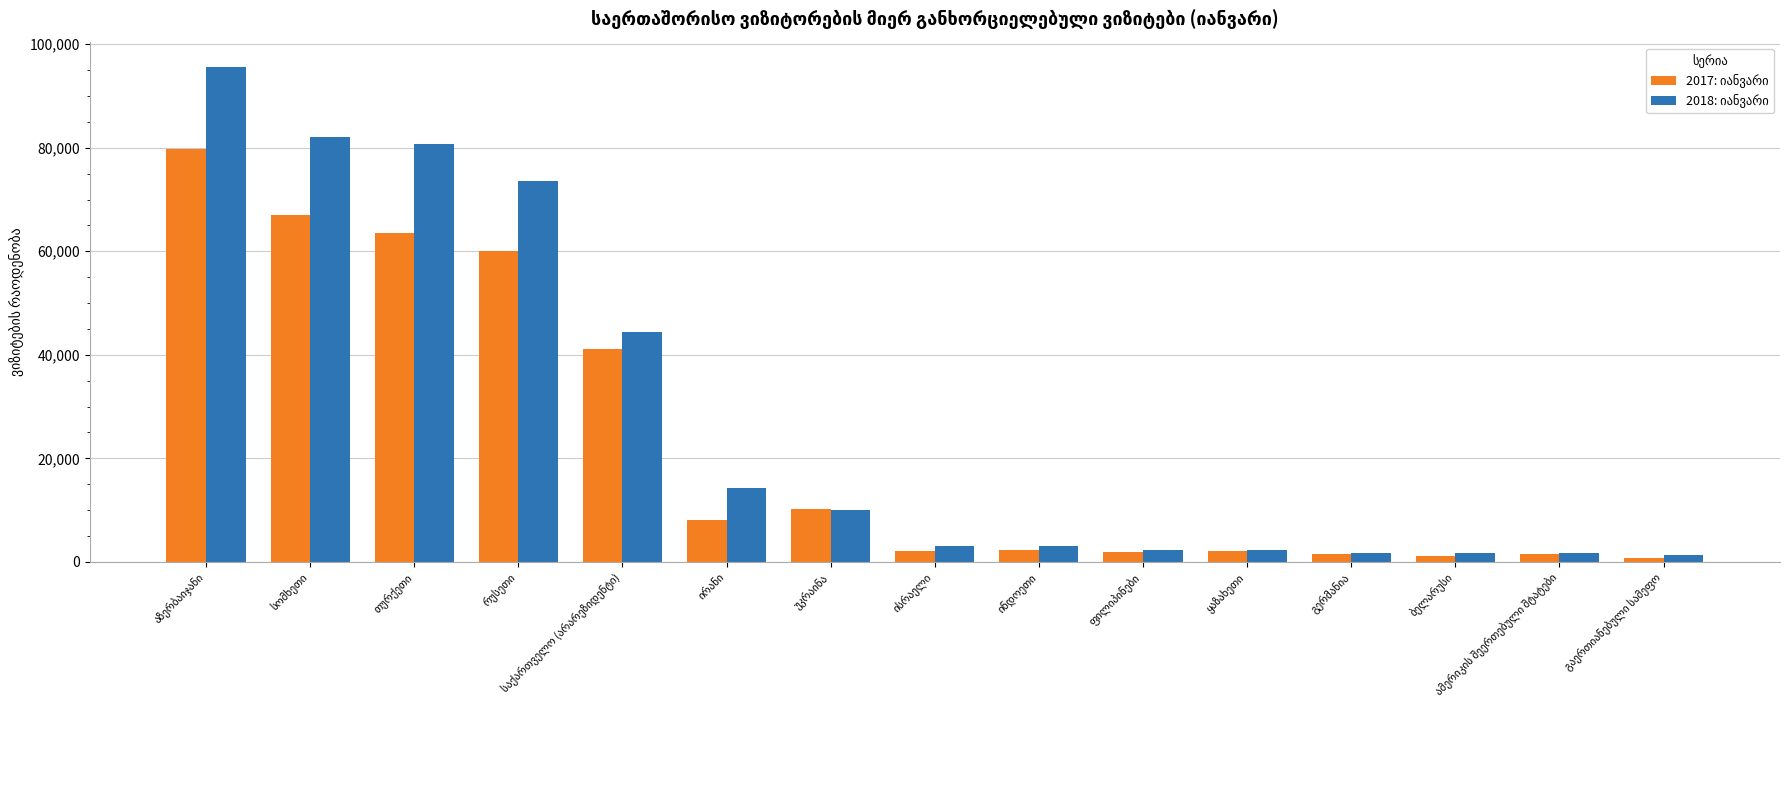

At how many categories does at least one series exceed 23463?

5